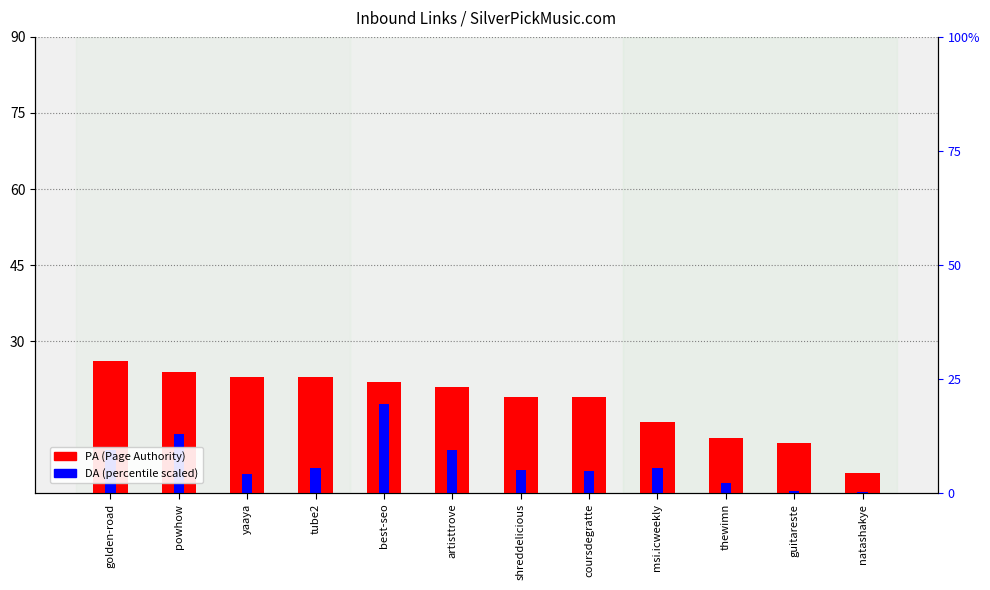

How many values in the PA (Page Authority) series are below 21?

6